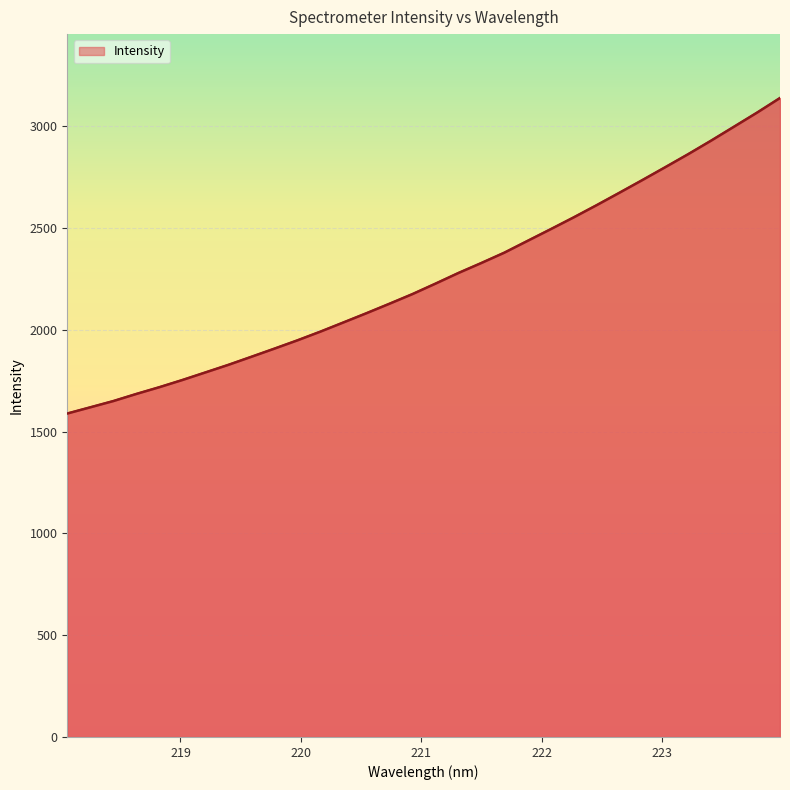

What is the difference between the maximum and minimum values?

1549.7